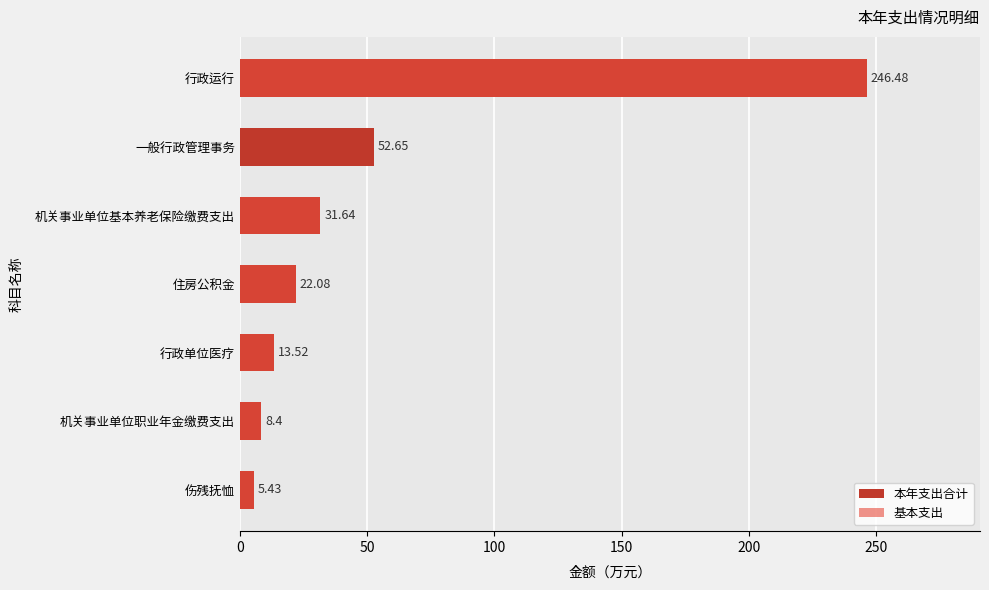

How many data points in 基本支出 are less than 13?

3